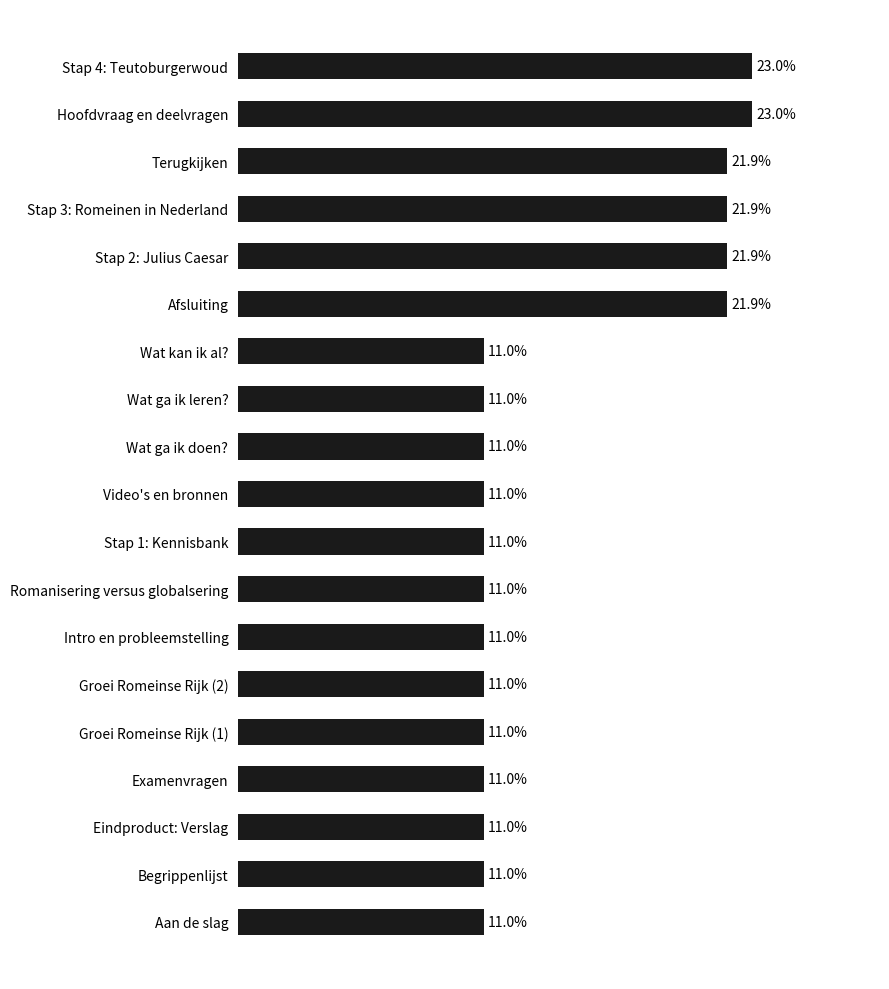

Which has a higher value, Wat kan ik al? or Stap 3: Romeinen in Nederland?

Stap 3: Romeinen in Nederland